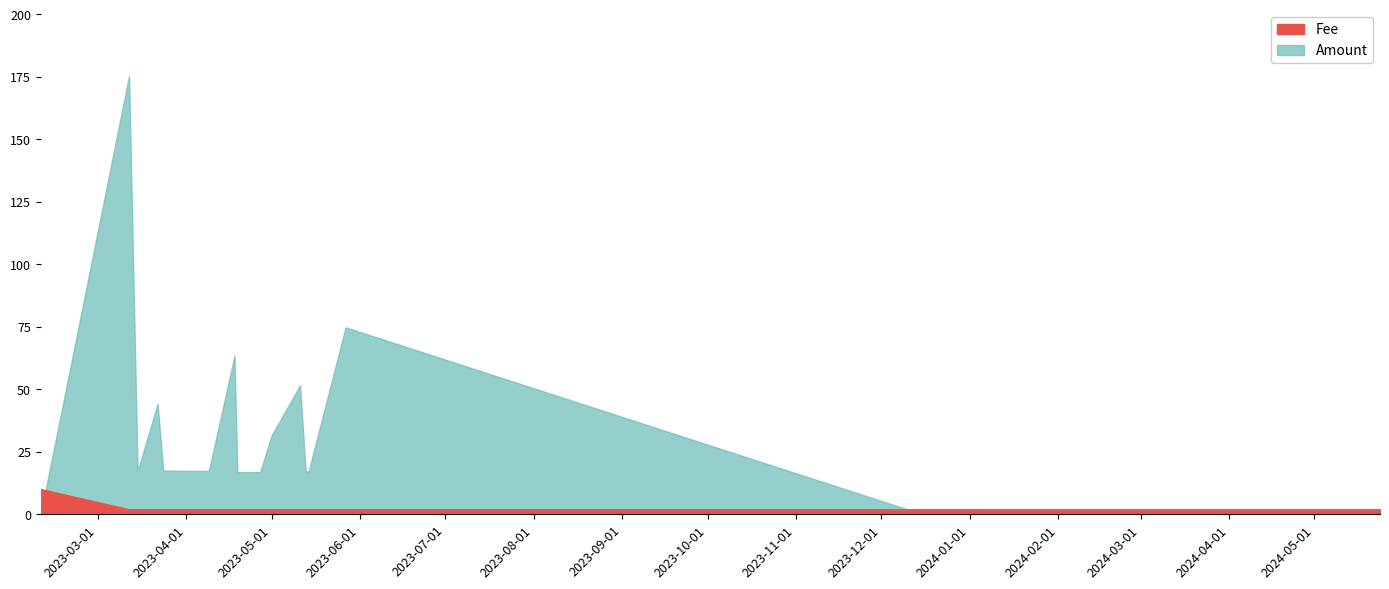

The Fee series shows 0.0 at 2024-05-10. True or false?

False